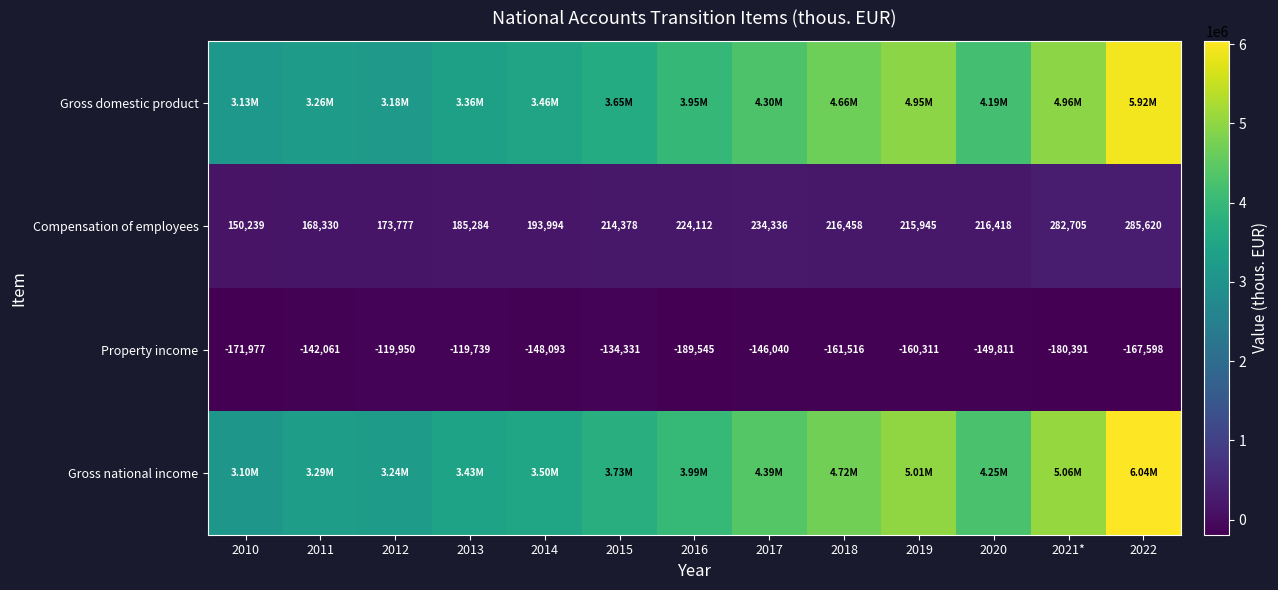

Rank the categories by Compensation of employees value from lowest to highest.

2010, 2011, 2012, 2013, 2014, 2015, 2019, 2020, 2018, 2016, 2017, 2021*, 2022